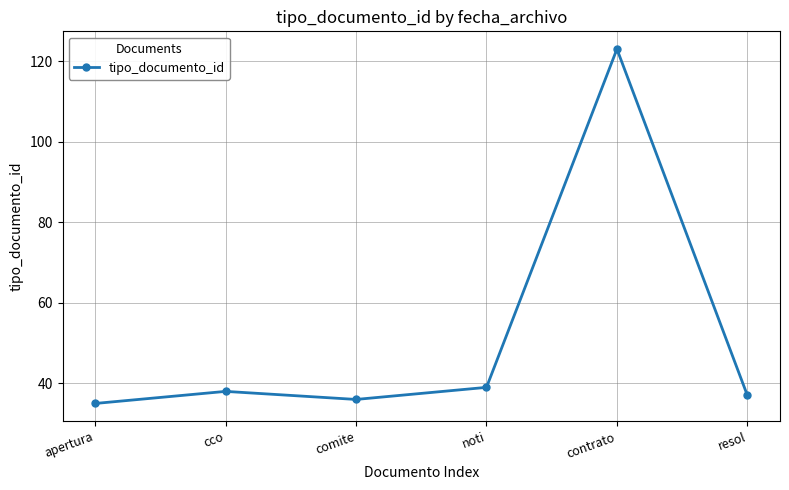

What is the value of the 5th point from the left?

123